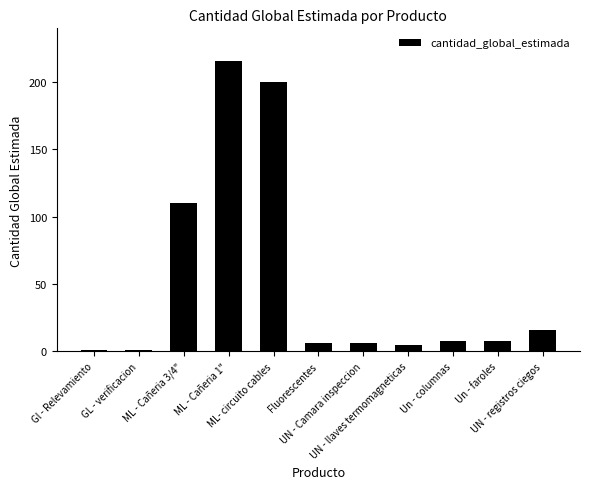

What is the difference between the values at Un - columnas and UN - llaves termomagneticas?

3